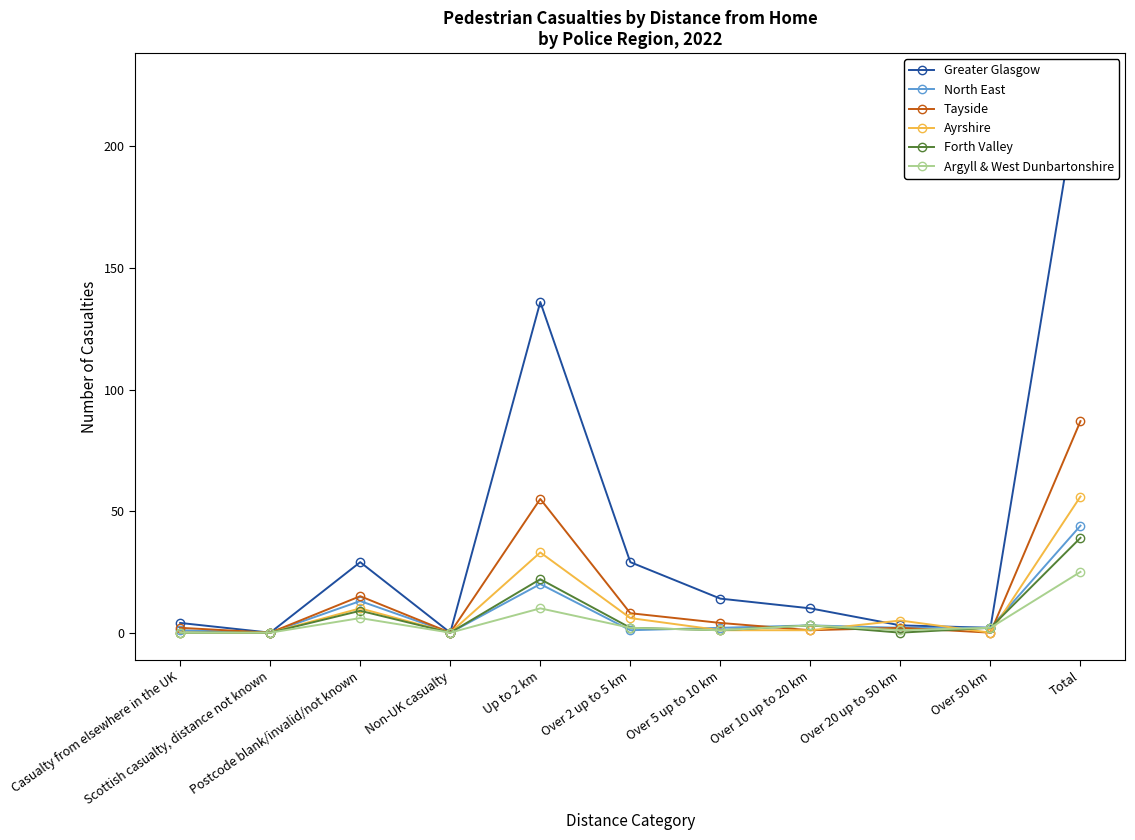

Reading left to right, what are all the values shown in this chart?

Greater Glasgow: 4	0	29	0	136	29	14	10	3	2	227
North East: 1	0	13	0	20	1	2	3	2	2	44
Tayside: 2	0	15	0	55	8	4	1	2	0	87
Ayrshire: 0	0	10	0	33	6	1	1	5	0	56
Forth Valley: 0	0	9	0	22	2	1	3	0	2	39
Argyll & West Dunbartonshire: 0	0	6	0	10	2	1	3	1	2	25